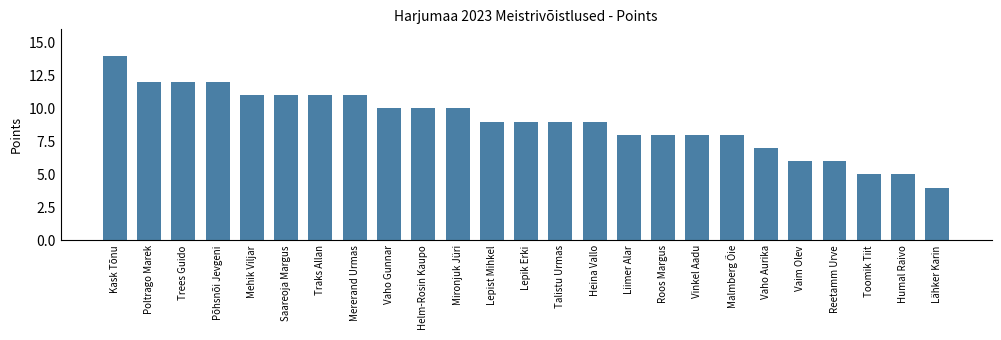

What is the average value?

9